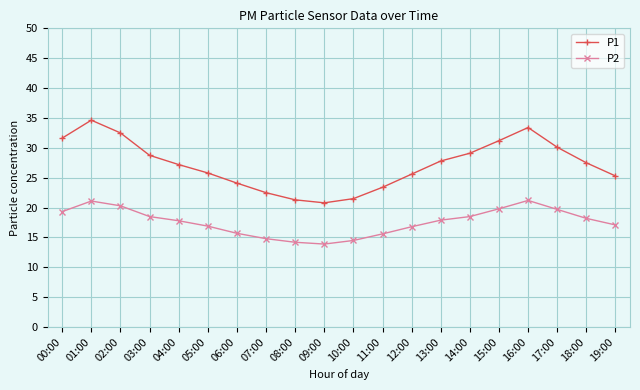

How many lines are shown in the chart?

2